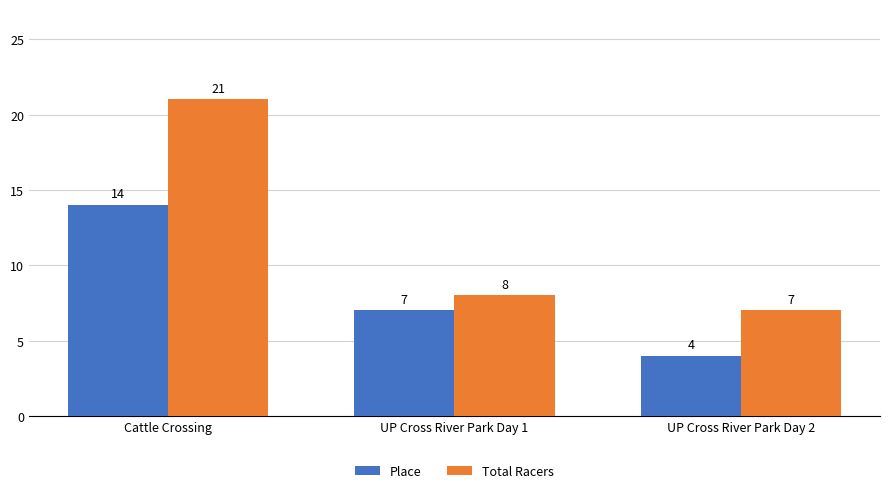

What is the difference between the highest and lowest values at UP Cross River Park Day 2?

3